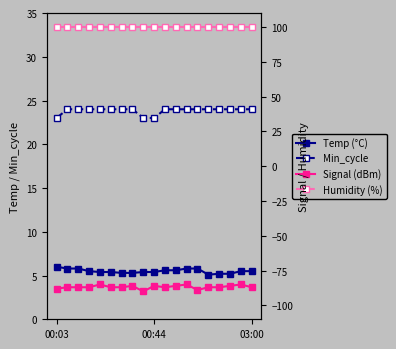

At which label does Humidity (%) reach its minimum?

00:03